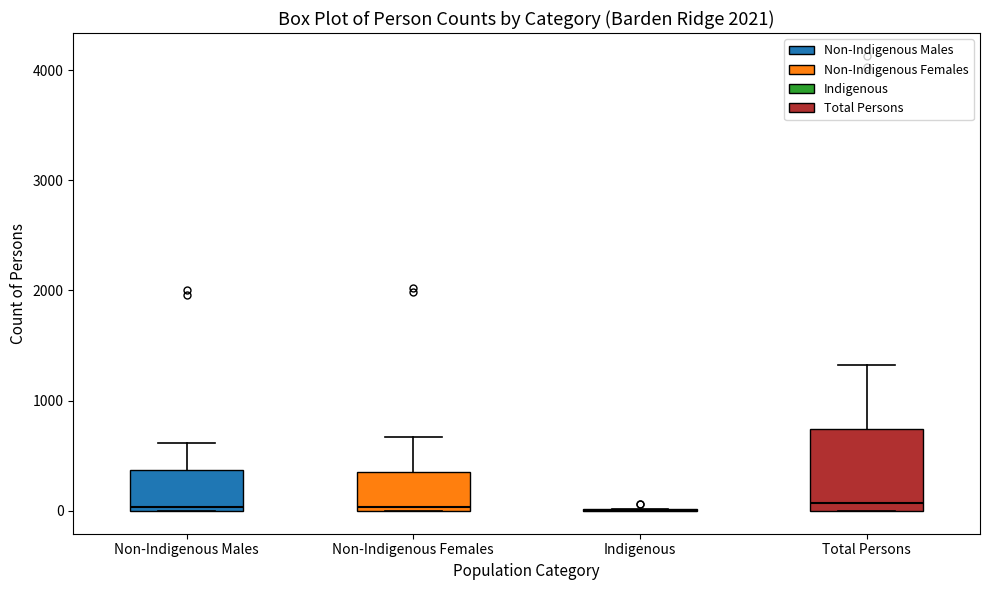

Reading left to right, transcribe this box plot: for each box, give where its median line is, the range the box spans, and where its two whiskers end, as read against the y-axis. The values are not printed on the chart, so give them approximately, as read against the axis.

Non-Indigenous Males: median 0 (just above the box's lower edge), box 0 to 400, whiskers 0 to 600
Non-Indigenous Females: median 0 (just above the box's lower edge), box 0 to 400, whiskers 0 to 700
Indigenous: box collapsed to a line at 0, whiskers 0 to 0
Total Persons: median 100, box 0 to 700, whiskers 0 to 1300